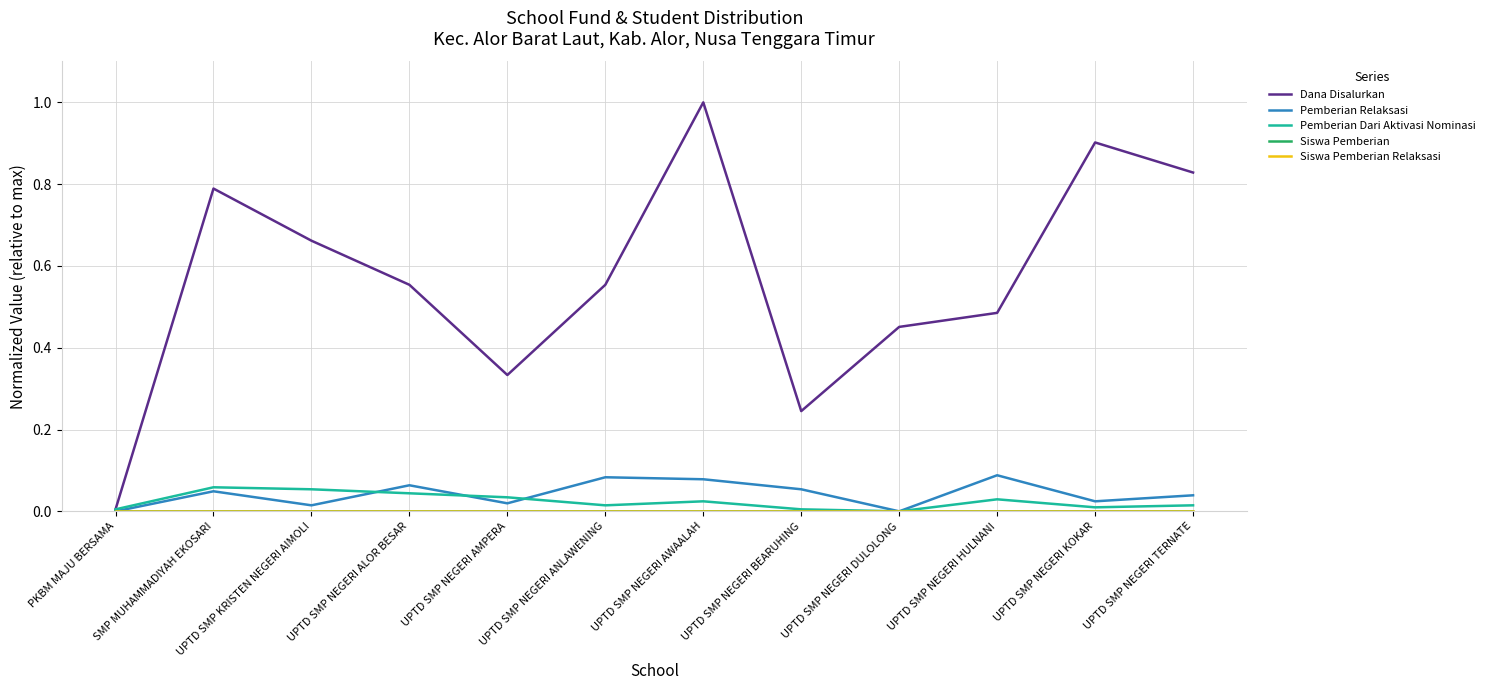

Does the chart have visible grid lines?

Yes